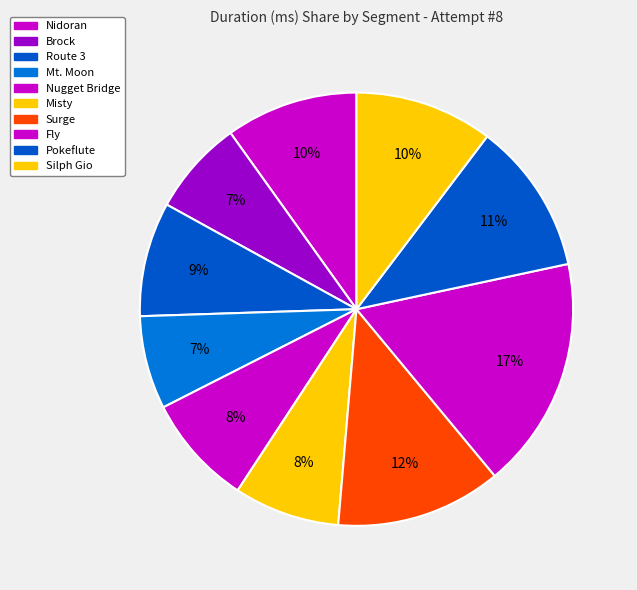

Is the sum of Silph Gio and Fly greater than half?

No